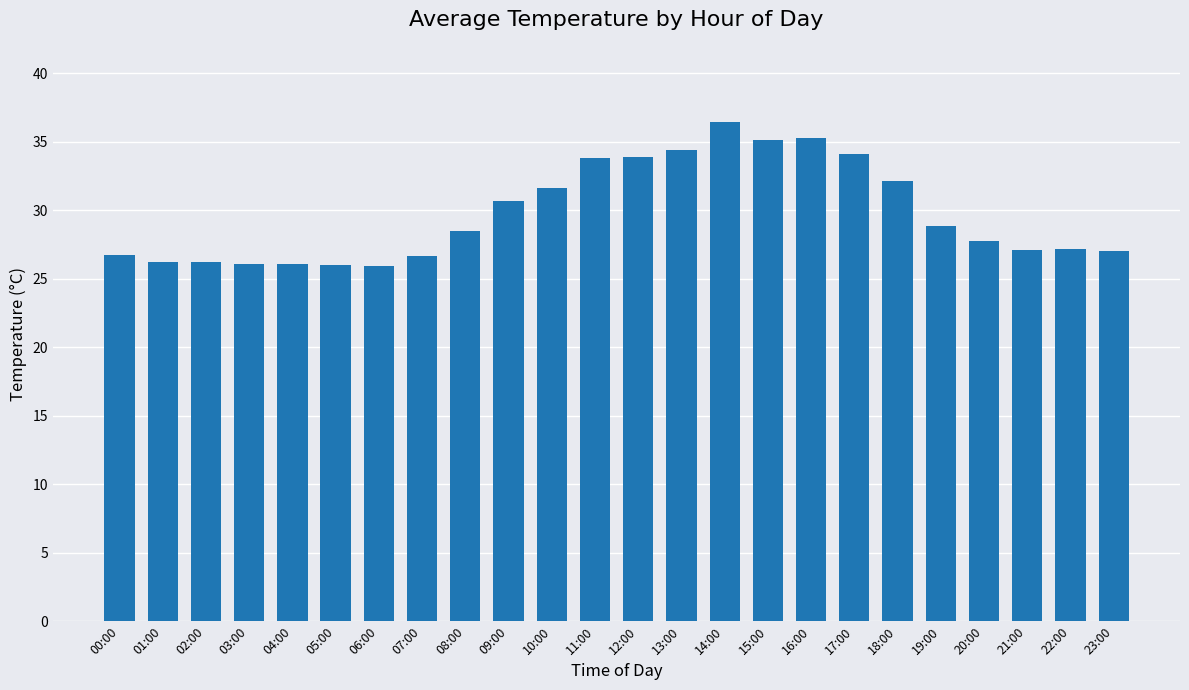

What position from the right is 10:00?

14